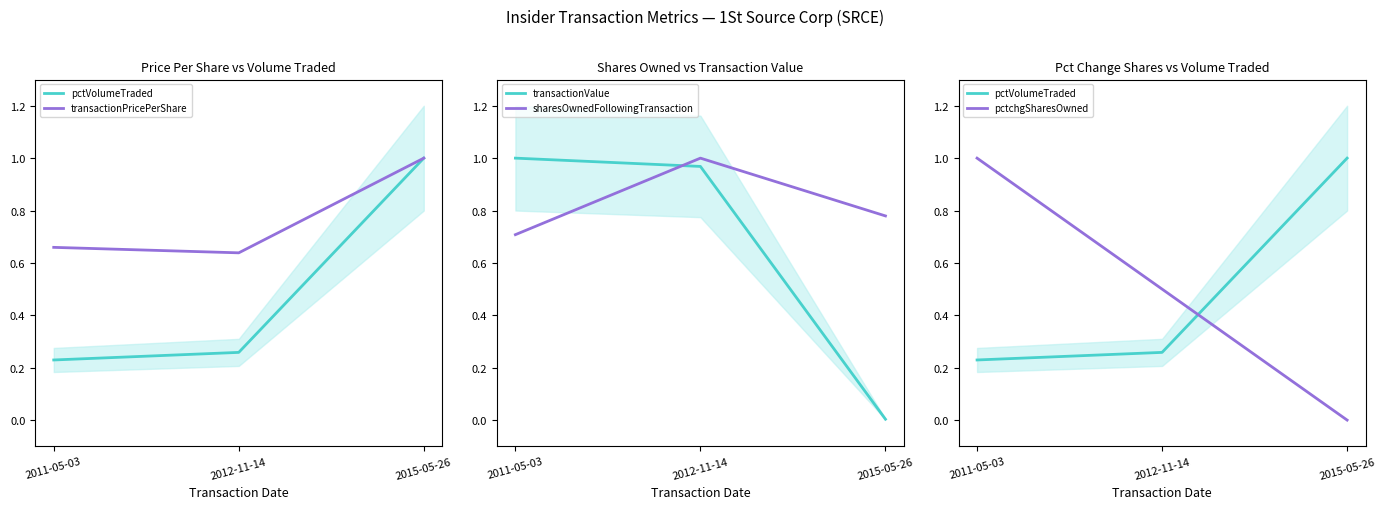

Count the number of categories in the chart.

3